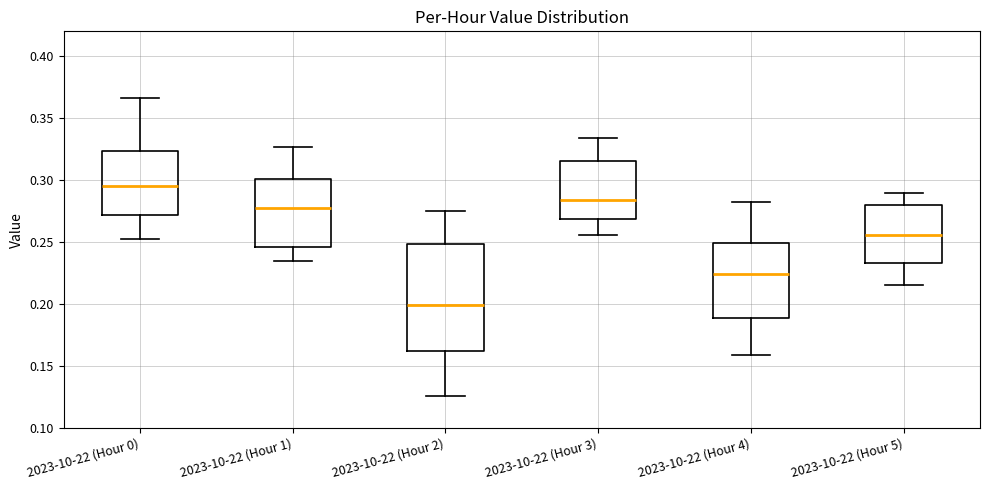

Which box has the highest median line?

2023-10-22 (Hour 0)